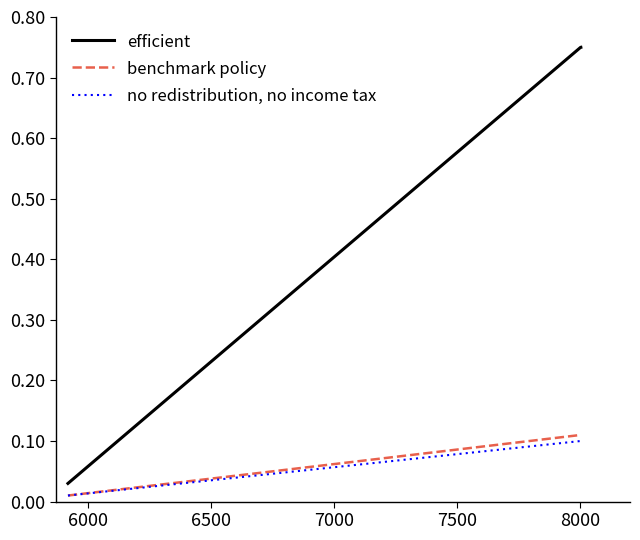

Rank the series by their maximum value, from lowest to highest.

no redistribution, no income tax, benchmark policy, efficient